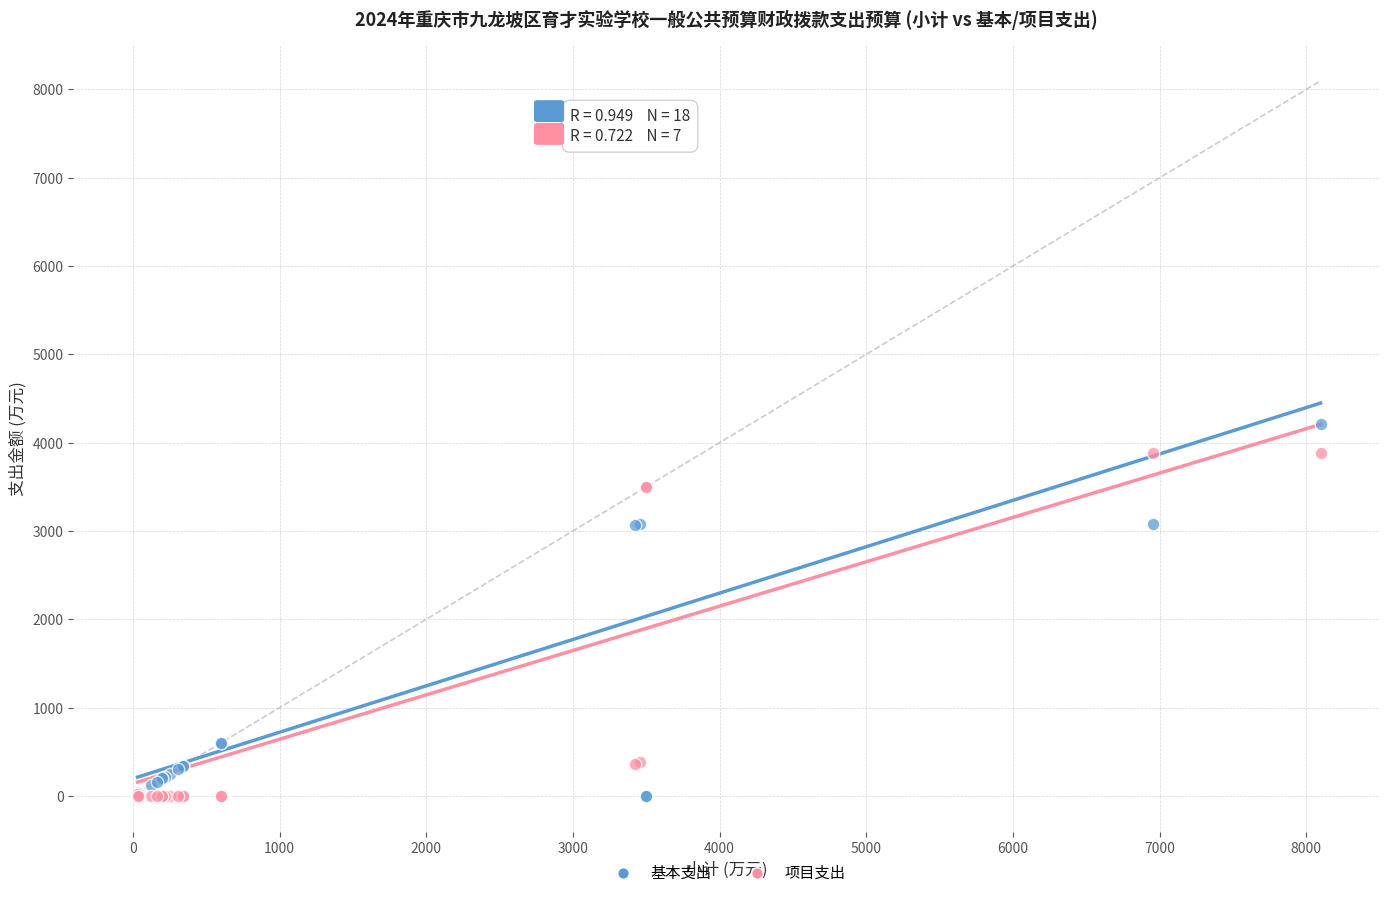

Which series reaches the maximum Y coordinate?

基本支出